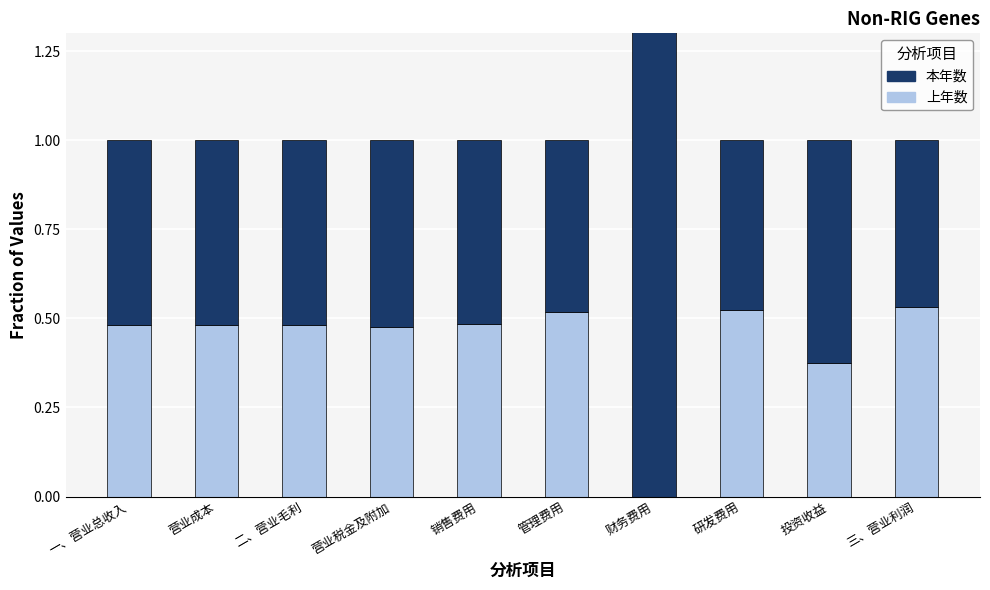

What is the maximum value for 上年数?

0.5